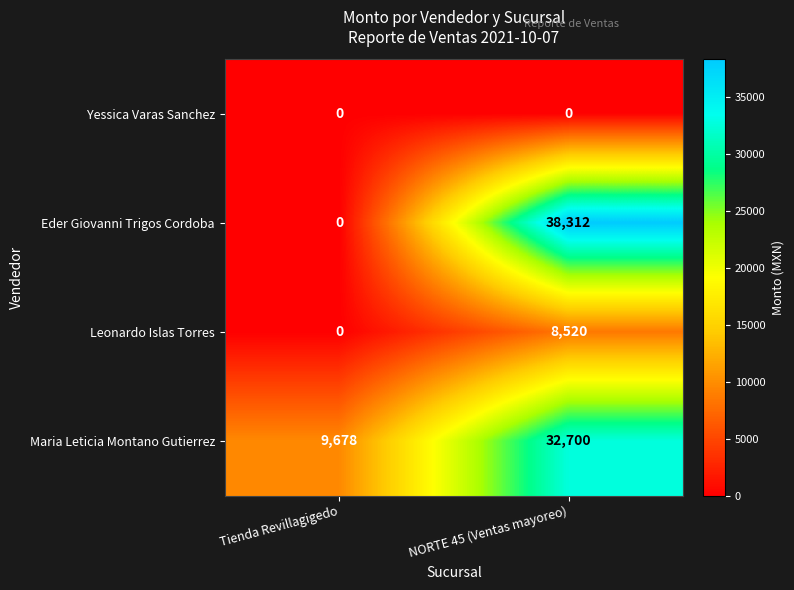

What is the difference between the maximum and minimum values in the Eder Giovanni Trigos Cordoba series?

38312